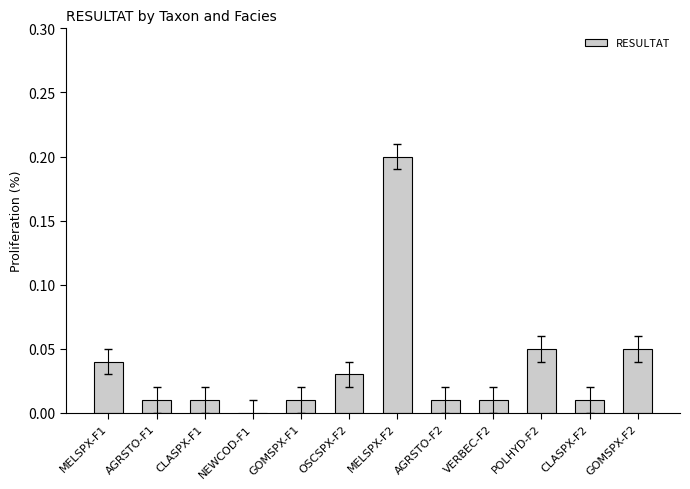

True or false: the data shows -0.1 at NEWCOD-F1.

False